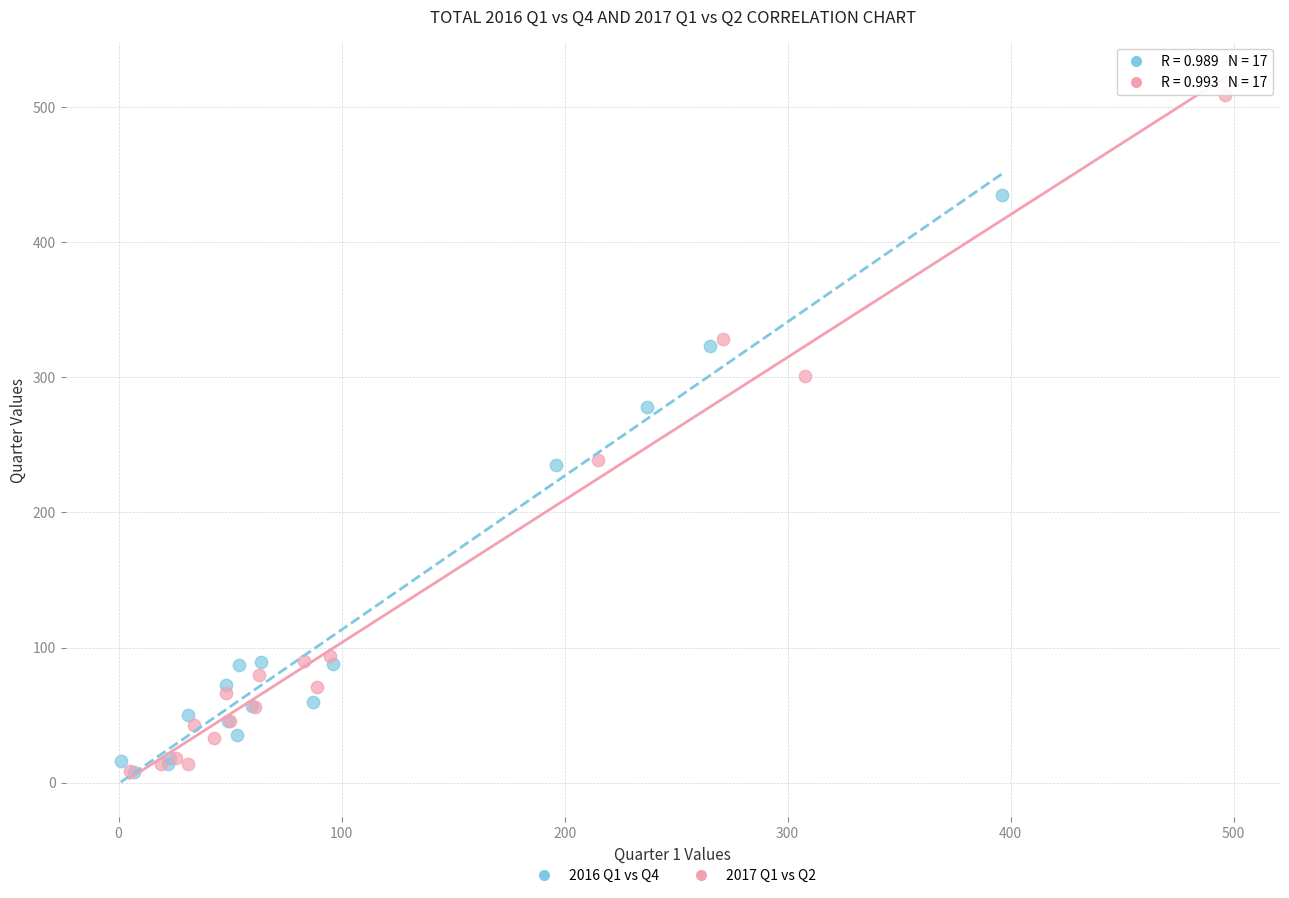

Which series has the widest spread of Y values?

2017 Q1 vs Q2